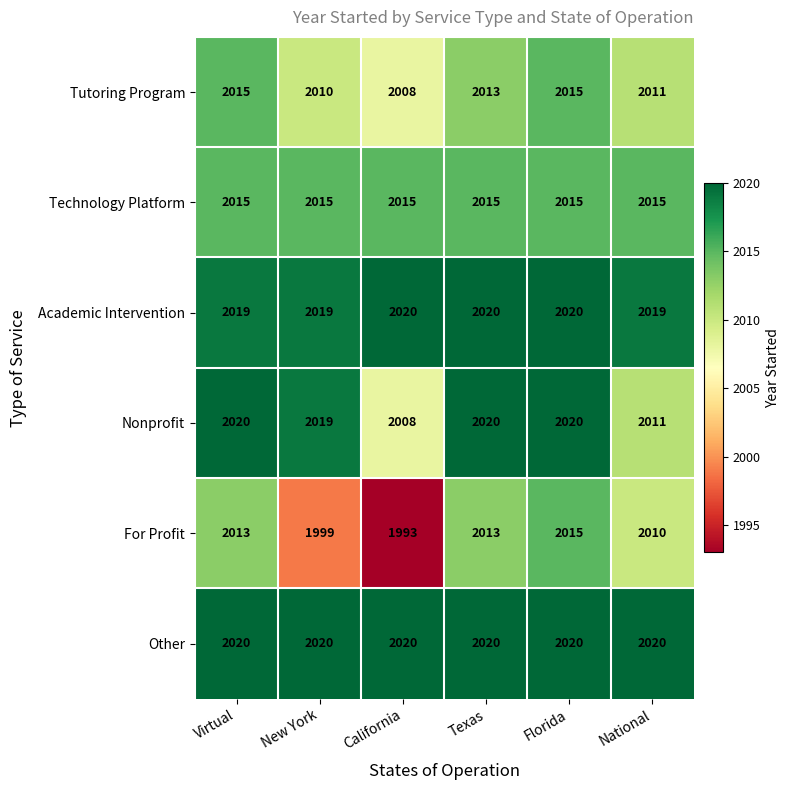

What is the approximate value of For Profit at California, to the nearest 10?

1990